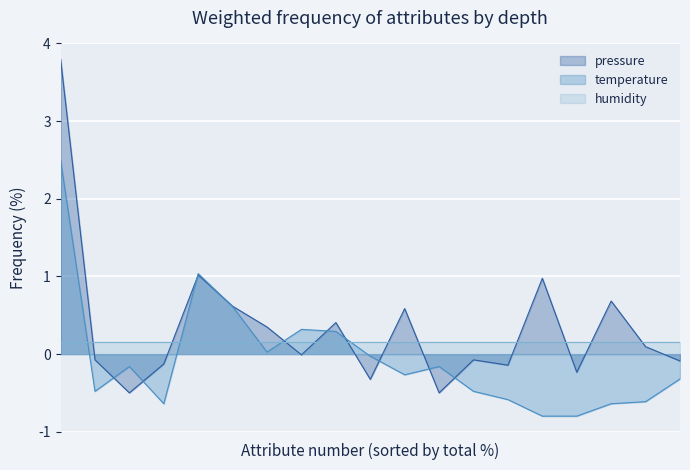

Between 09:11 and 11:13, which series saw the biggest shift?

pressure